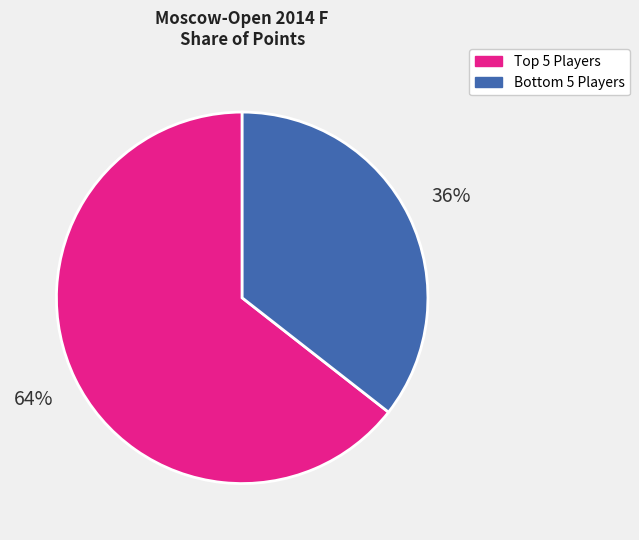

Rank the categories by value from highest to lowest.

Top 5 Players, Bottom 5 Players